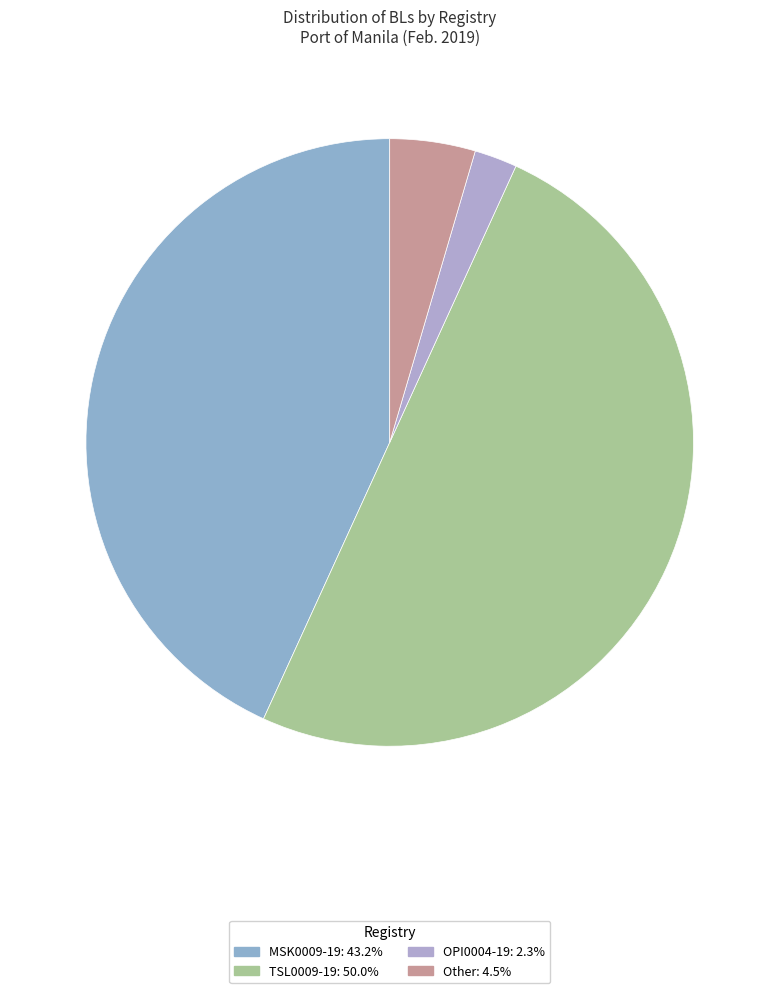

Which category has the smallest portion of the pie?

OPI0004-19